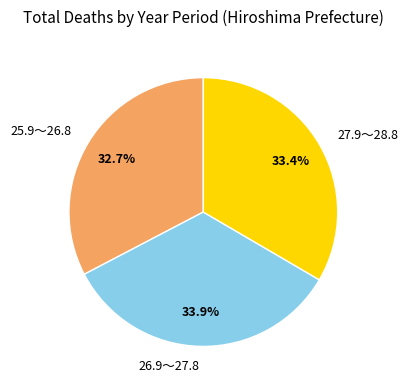

What is the smallest slice in the pie chart?

25.9～26.8